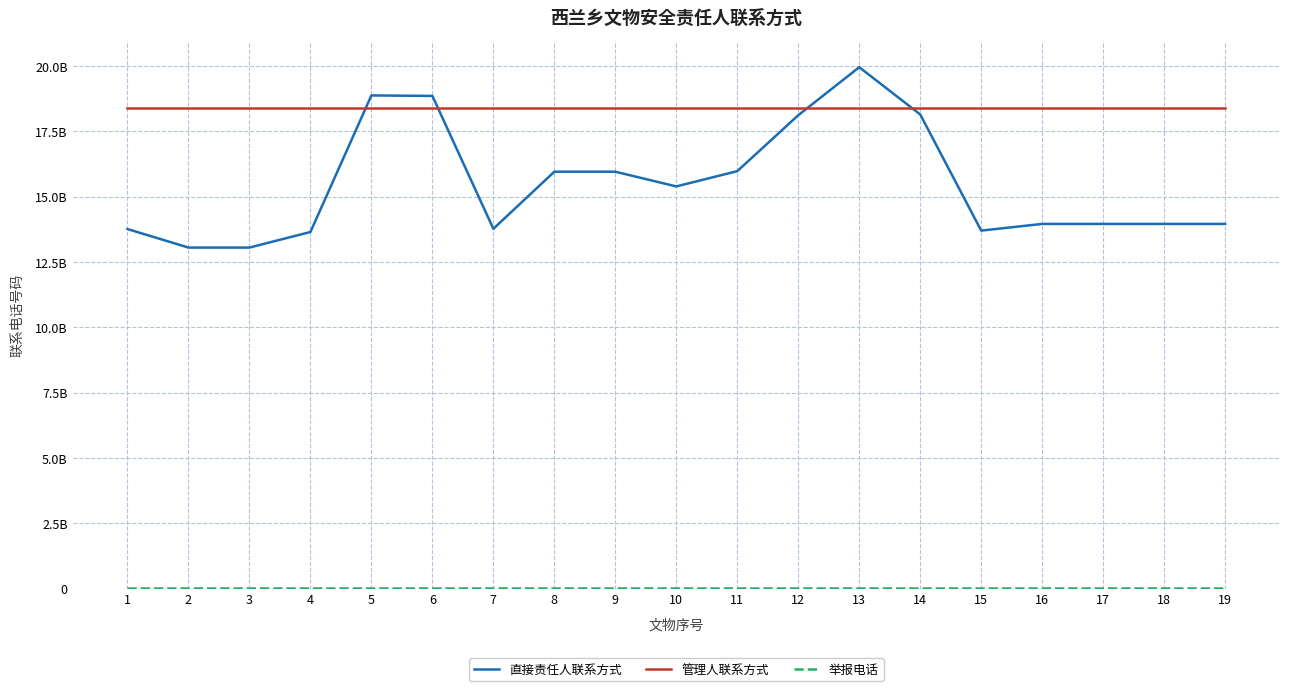

In 直接责任人联系方式, how many points are higher than both neighbors (excluding endpoints)?

2